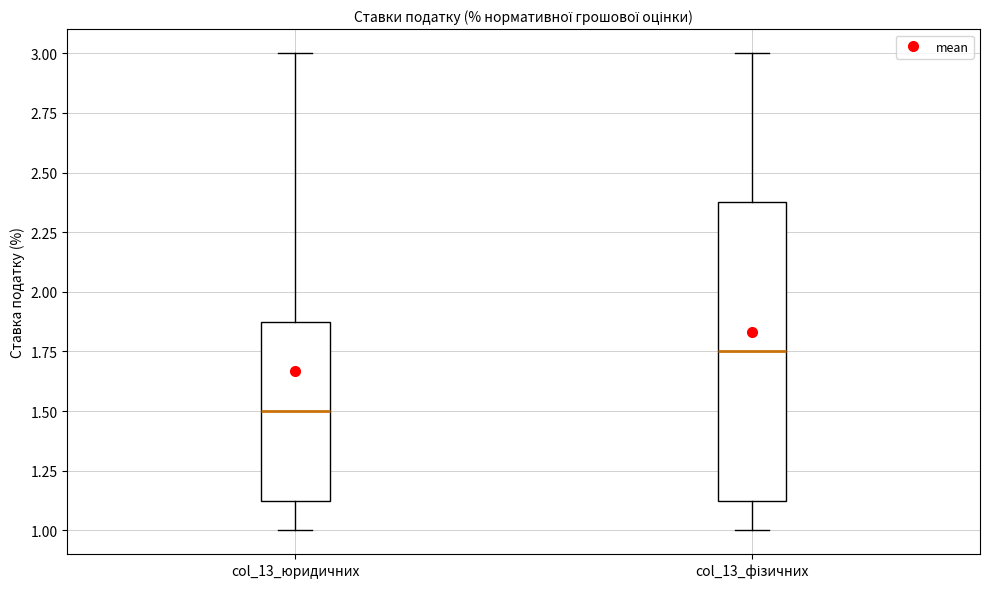

Where is the lower edge of the box for col_13_фізичних on the y-axis? The values are not printed on the chart, so give them approximately, as read against the axis.

1.15